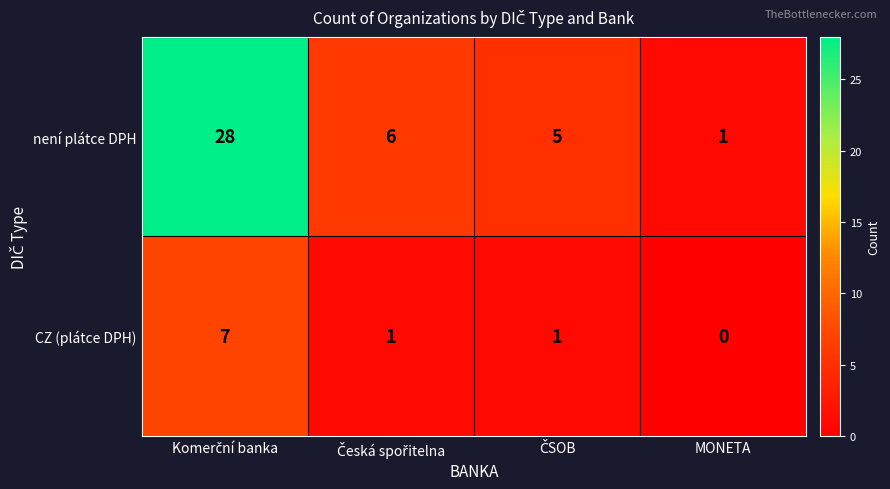

Which series has the largest total across all categories?

není plátce DPH